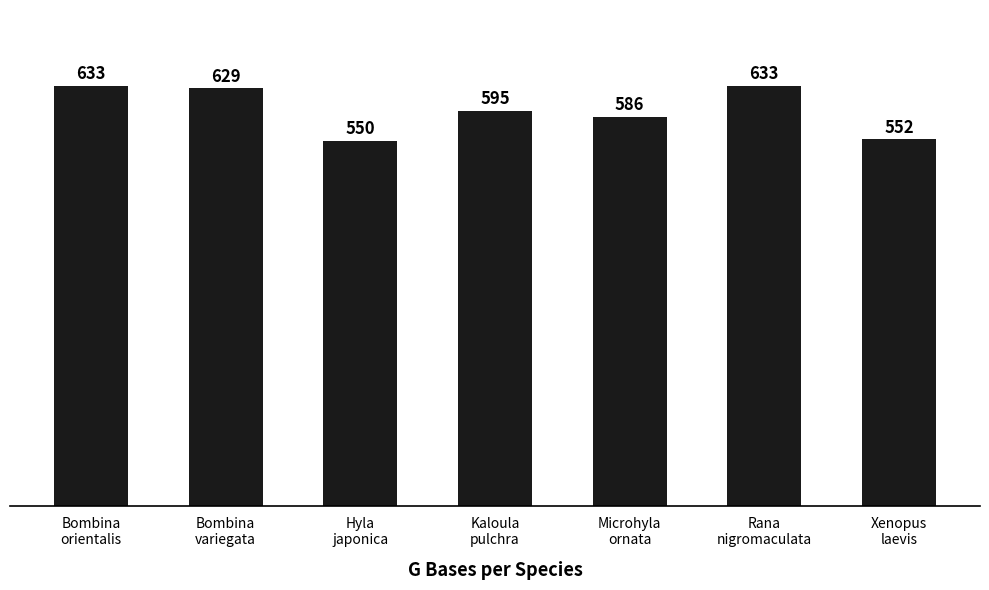

The value at Kaloula
pulchra is 595. True or false?

True